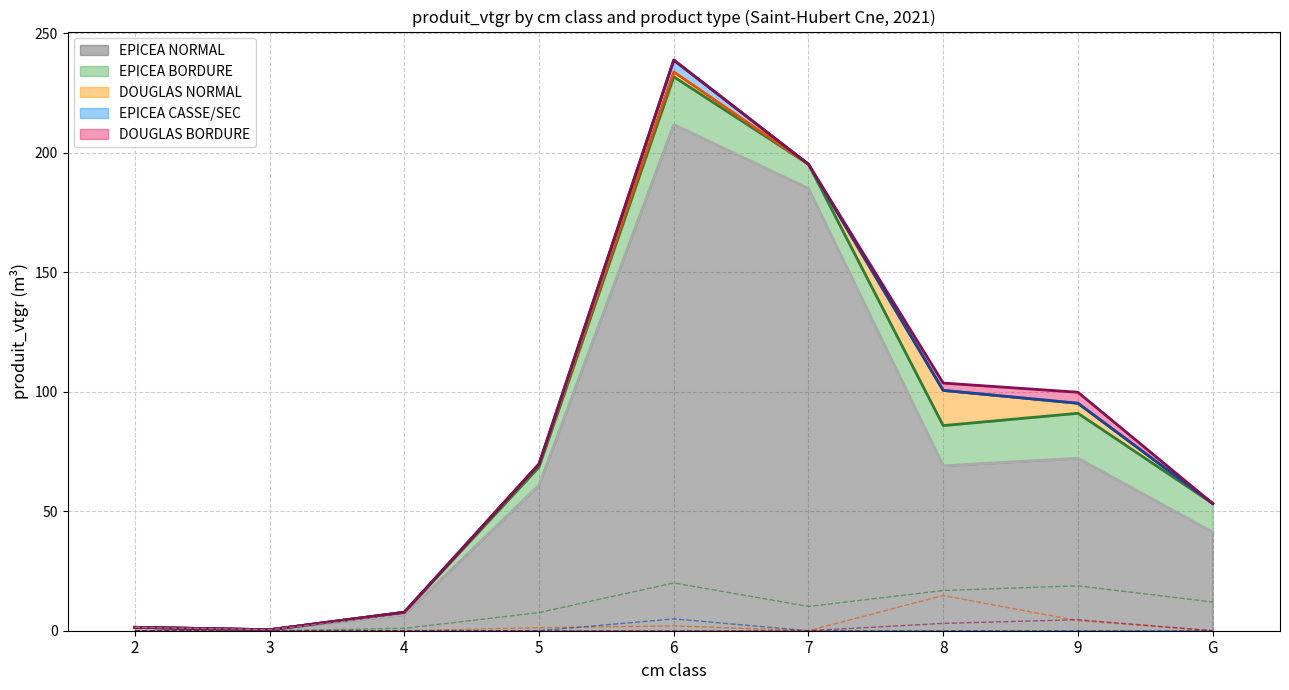

At which category does DOUGLAS NORMAL reach its first local peak?

6